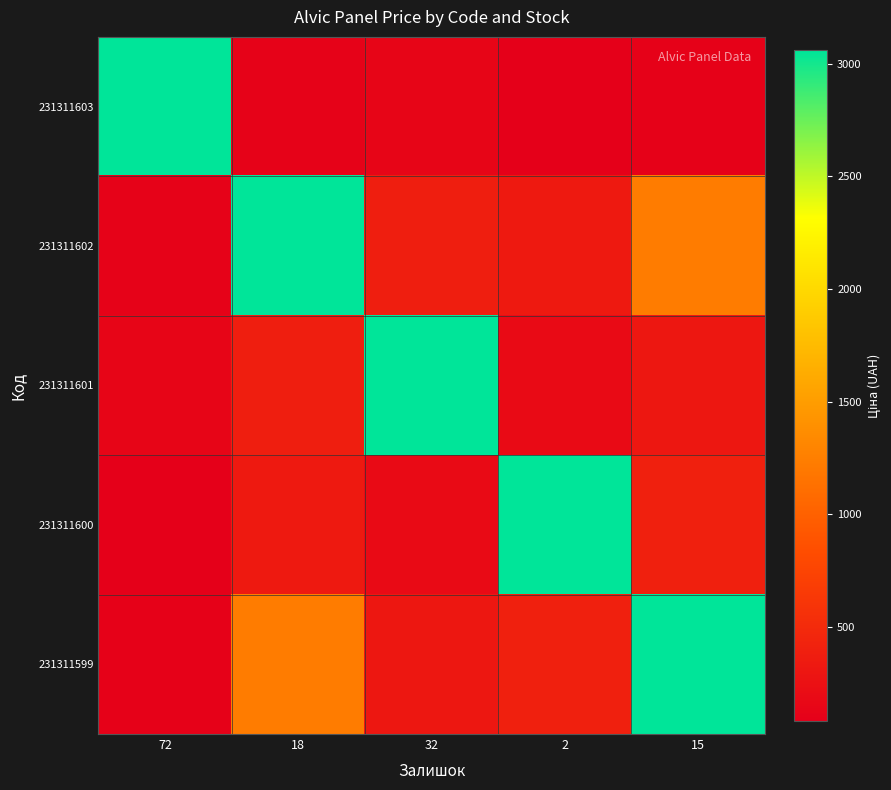

Which has a higher value, 18 or 32?

32